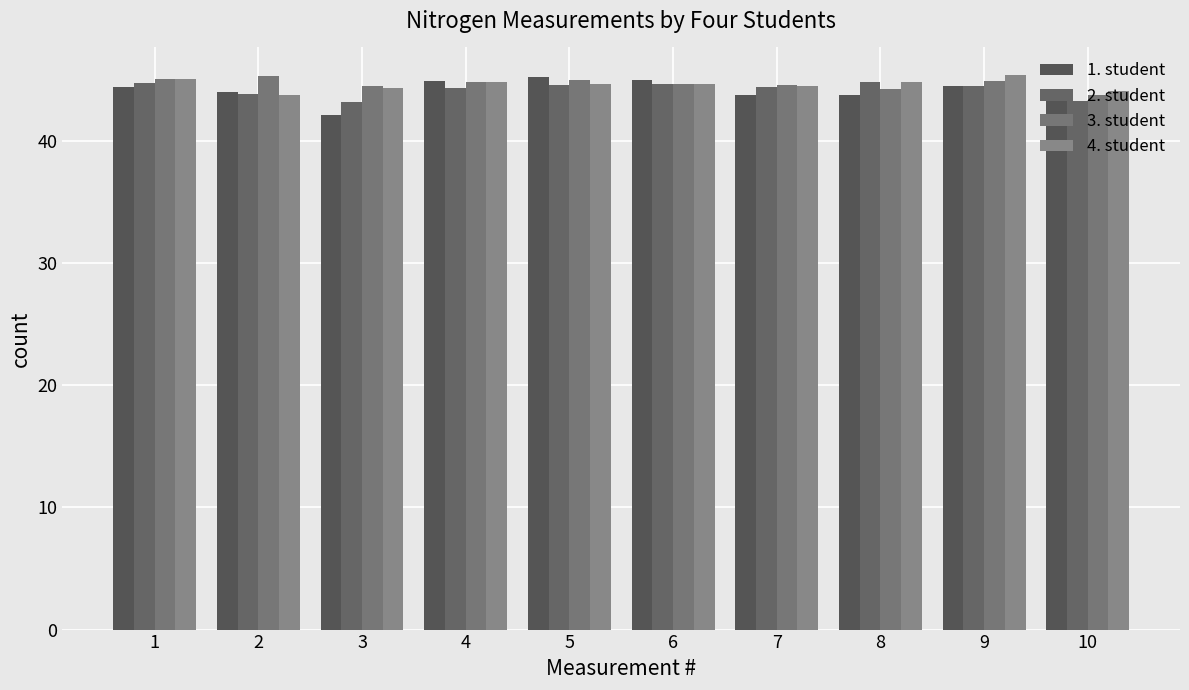

The value of 3. student at 9 is 44.9. True or false?

True